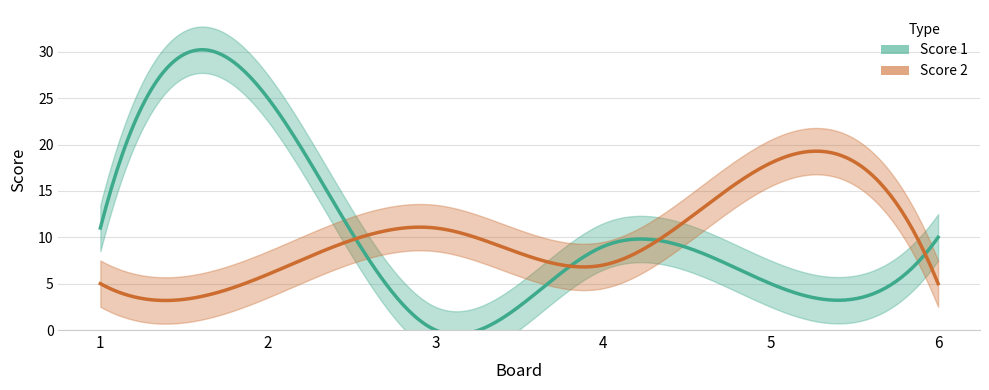

Reading left to right, list all the values displayed in this chart.

Score 1: 1=11	2=25	3=0	4=9	5=5	6=10
Score 2: 1=5	2=6	3=11	4=7	5=18	6=5